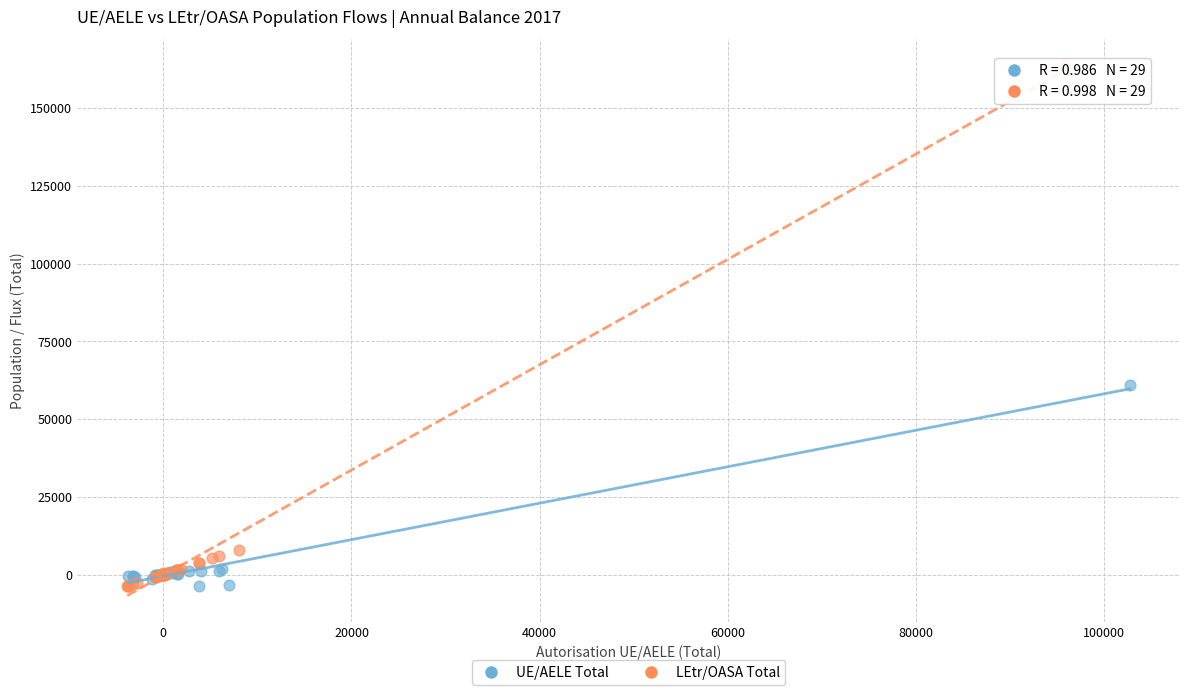

Which series contains the highest Y value?

LEtr/OASA Total